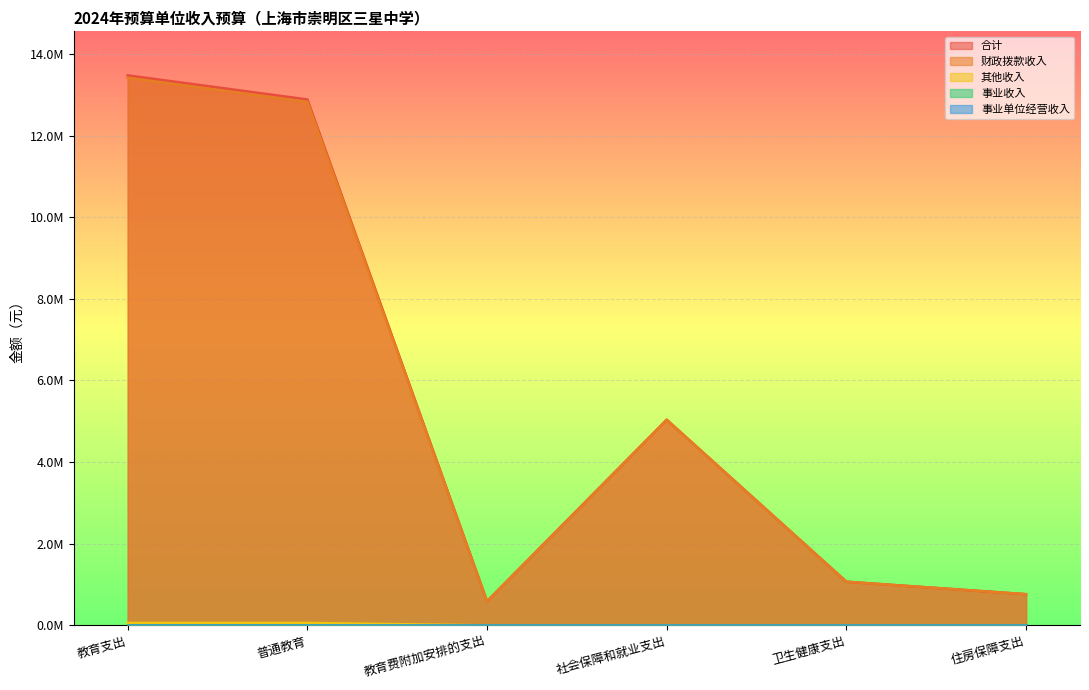

What is the label of the 4th point from the left?

社会保障和就业支出